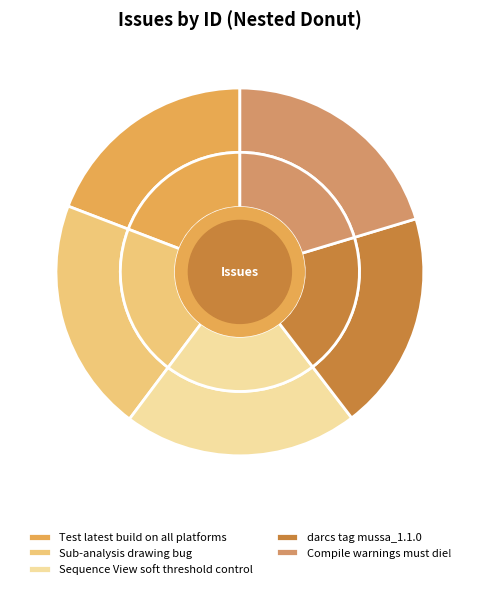

Which slice is the largest?

Sequence View soft threshold control